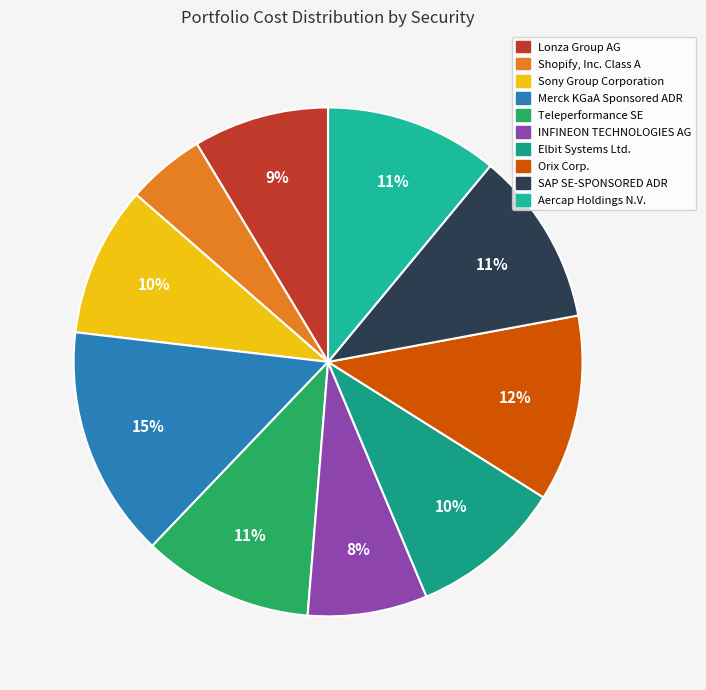

Approximately how many times larger is the value at Elbit Systems Ltd. compared to Sony Group Corporation?

1.0